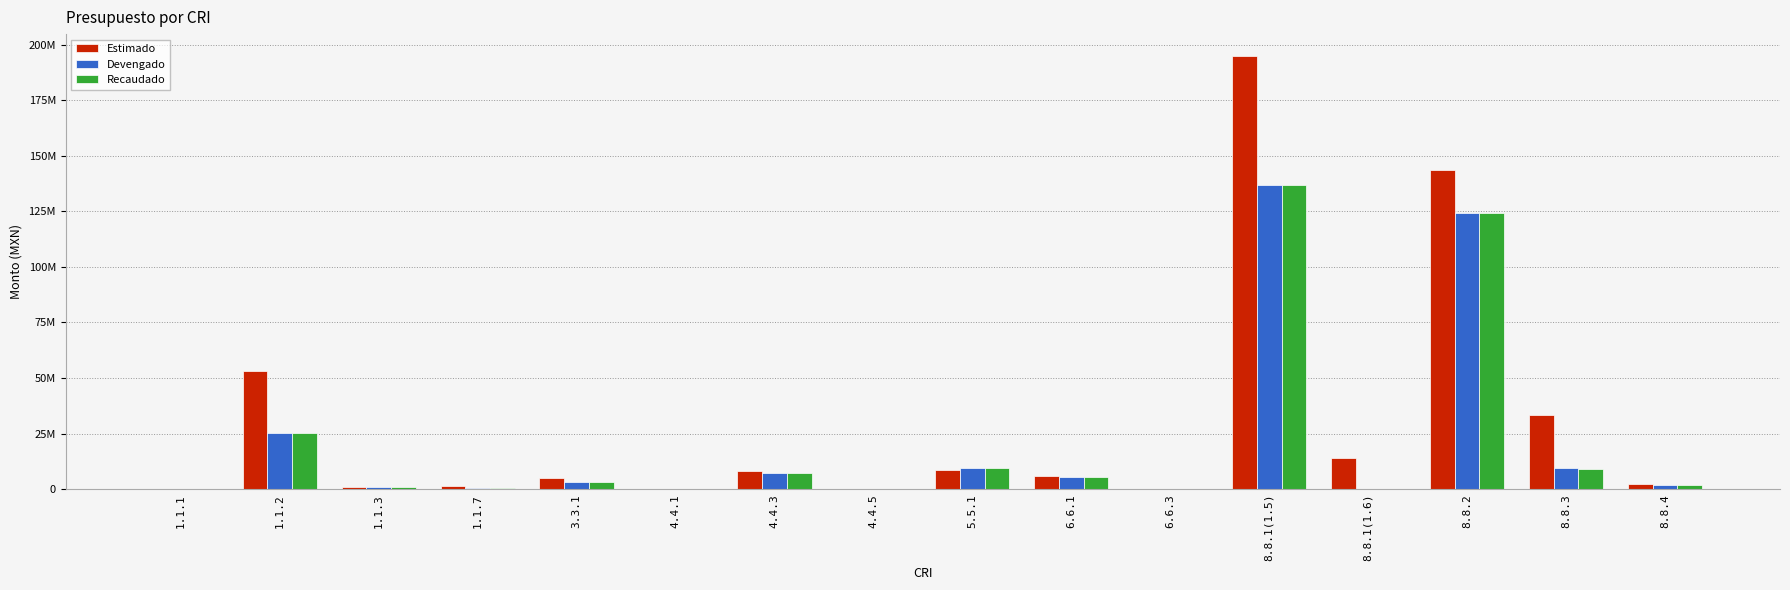

Between 4.4.1 and 8.8.1(1.5), which series saw the biggest shift?

Estimado